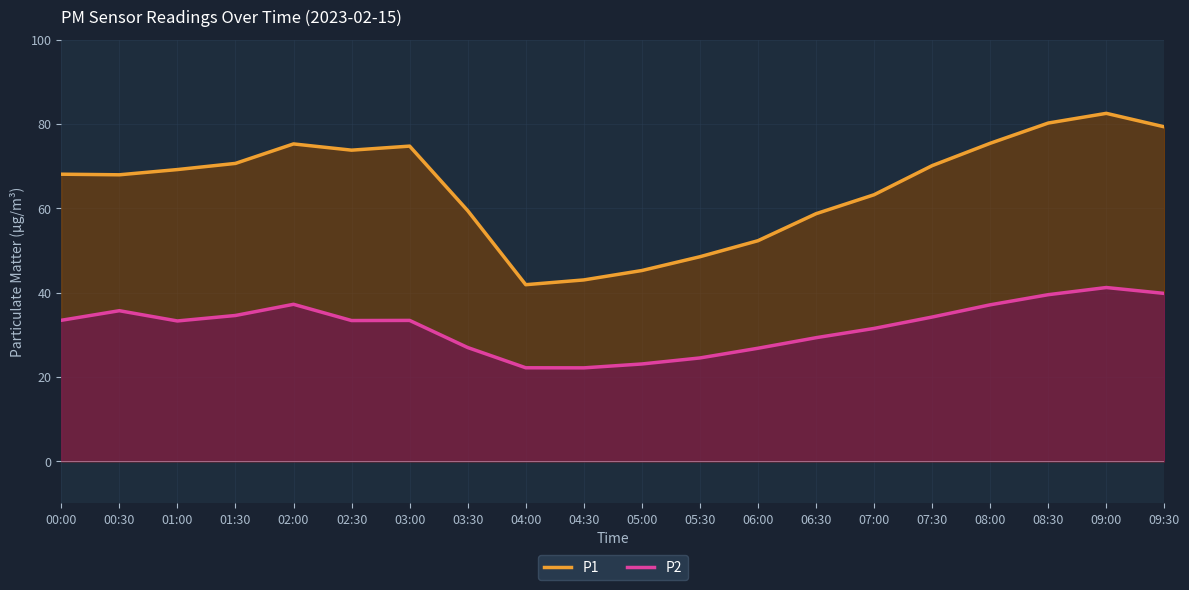

Which category has the lowest value in the P1 series?

04:00